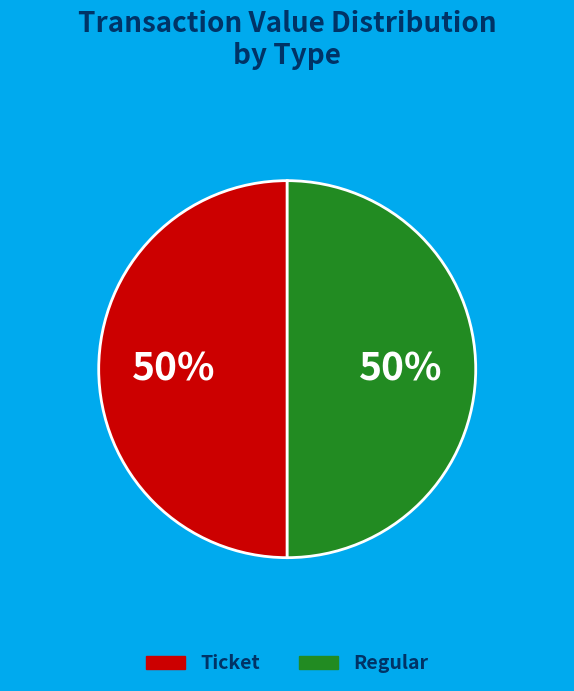

How many segments does this pie chart have?

2